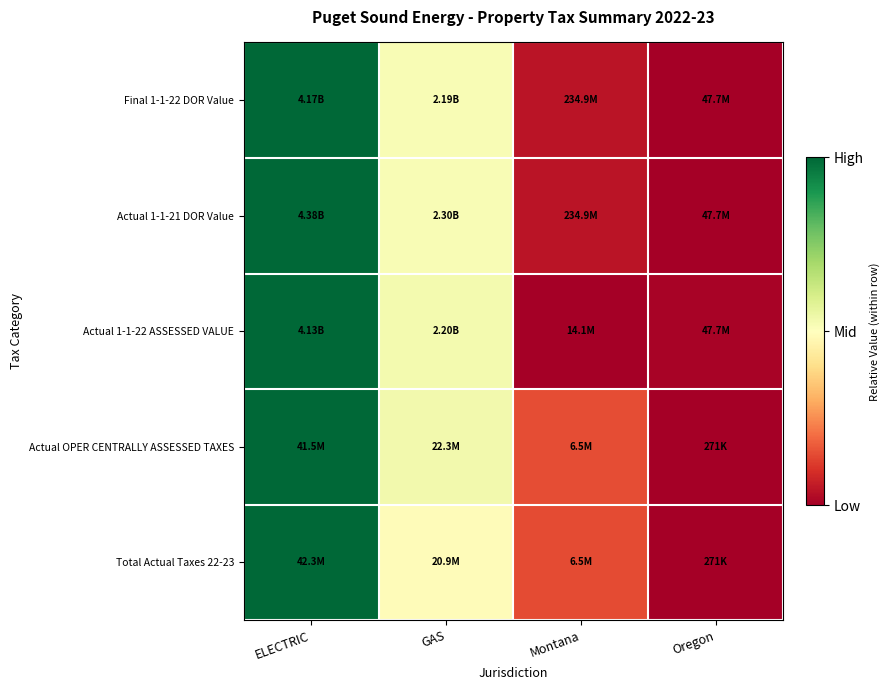

At which category is the sum across all series the highest?

ELECTRIC